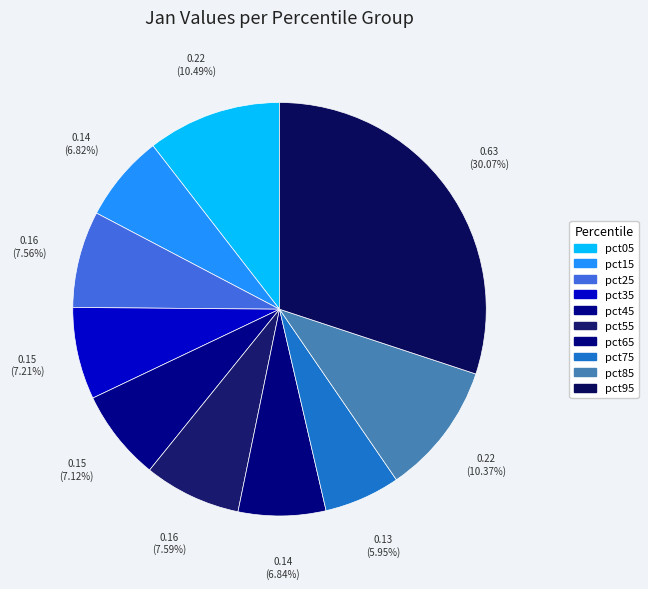

Count the number of slices in the pie.

10